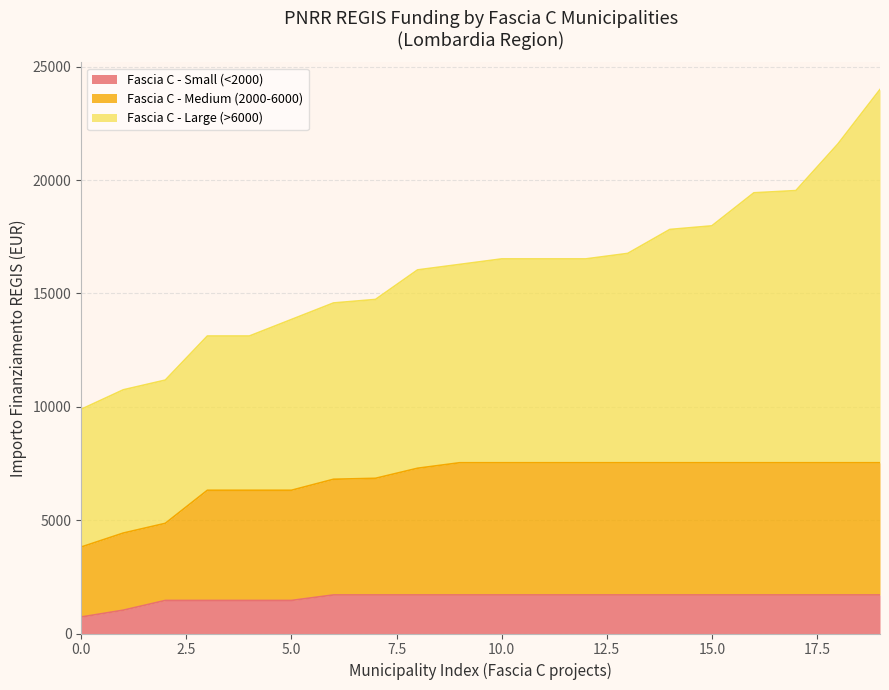

What is the lowest value of the Fascia C - Small (<2000) series?

729